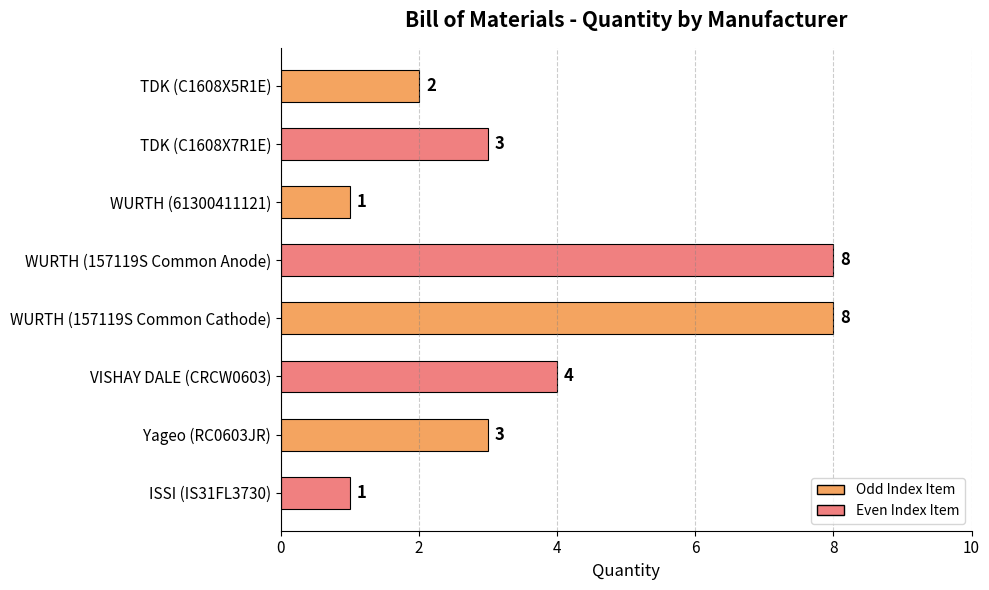

Count the values in the range 2 to 8.

6